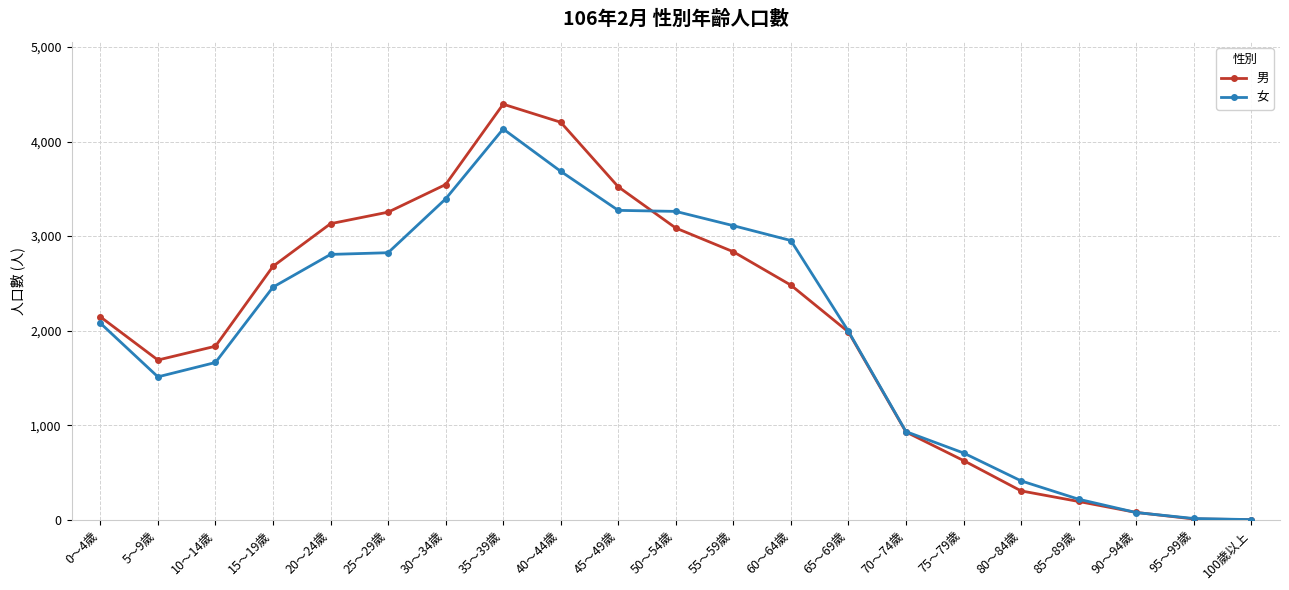

What is the label of the 7th point from the left?

30～34歲